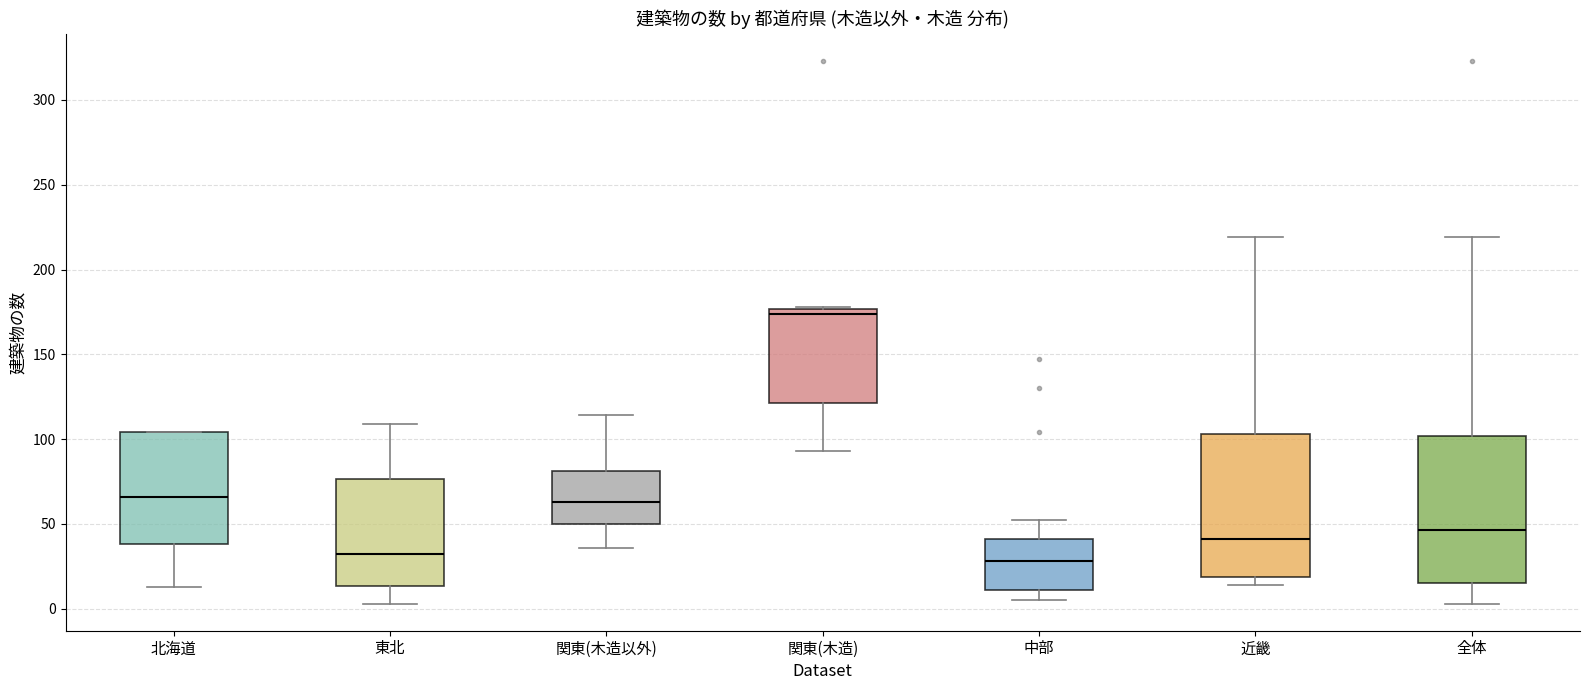

Reading left to right, transcribe this box plot: for each box, give where its median line is, the range the box spans, and where its two whiskers end, as read against the y-axis. The values are not printed on the chart, so give them approximately, as read against the axis.

北海道: median 65, box 40 to 105, whiskers 15 to 105
東北: median 30, box 15 to 75, whiskers 5 to 110
関東(木造以外): median 65, box 50 to 80, whiskers 35 to 115
関東(木造): median 175 (just below the box's upper edge), box 120 to 175, whiskers 95 to 180
中部: median 30, box 10 to 40, whiskers 5 to 50
近畿: median 40, box 20 to 105, whiskers 15 to 220
全体: median 45, box 15 to 100, whiskers 5 to 220